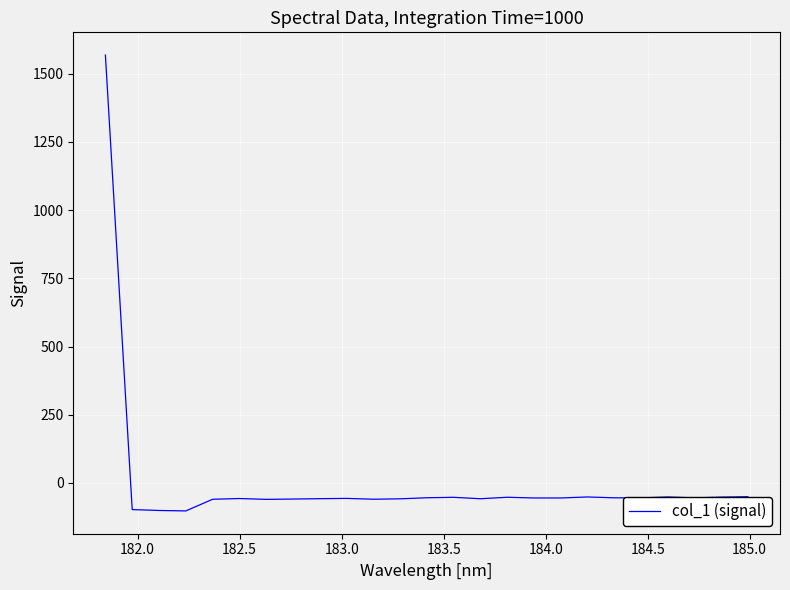

What is the greatest value displayed?

1568.2